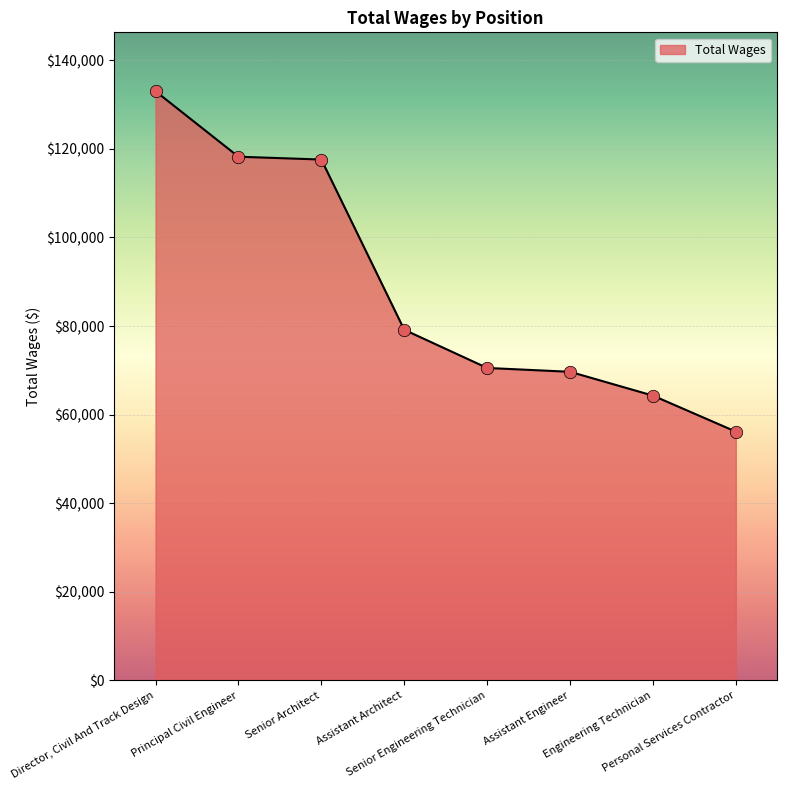

Between Senior Architect and Engineering Technician, which is larger?

Senior Architect